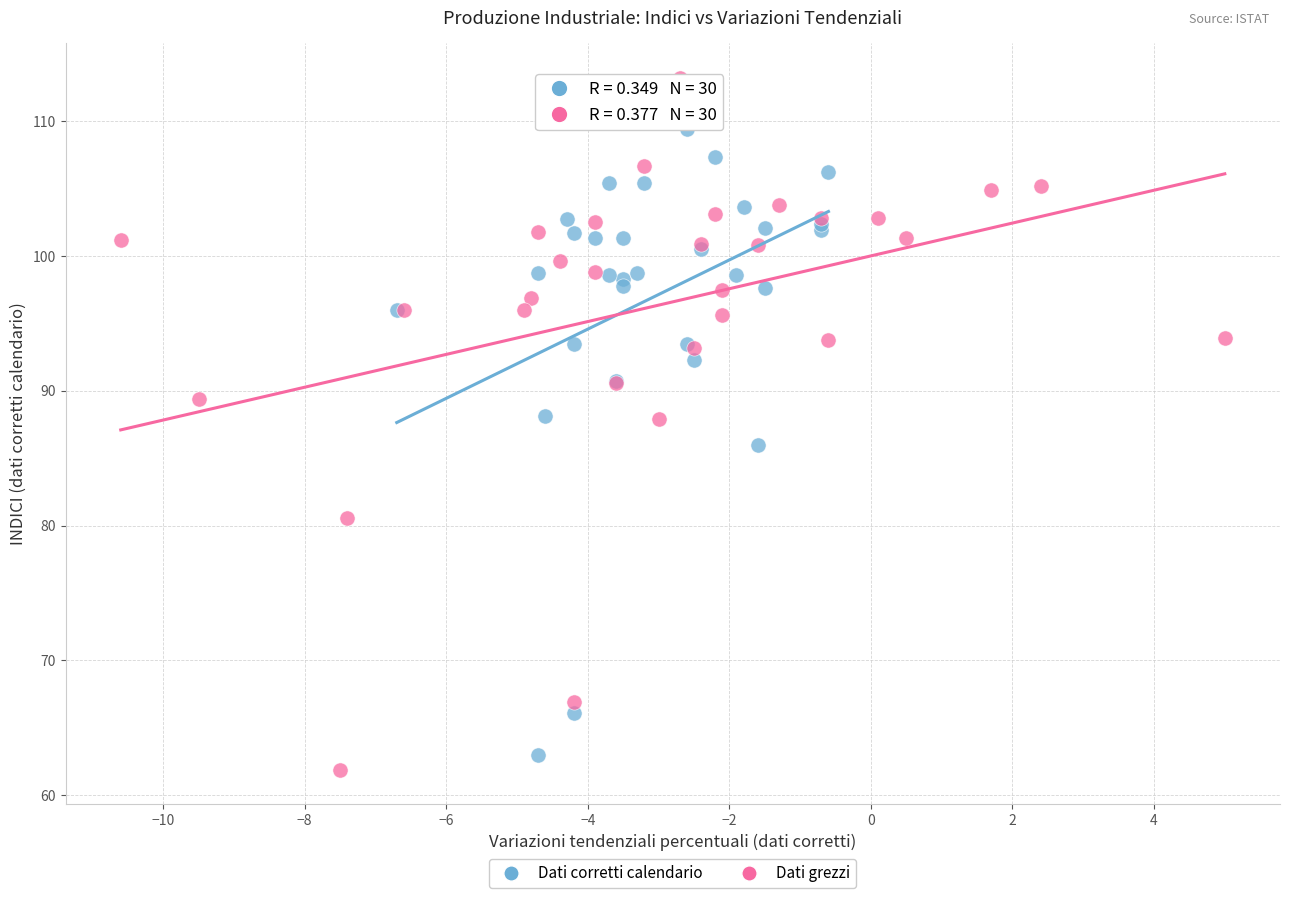

Which series has the largest Y range (max minus min)?

Dati grezzi